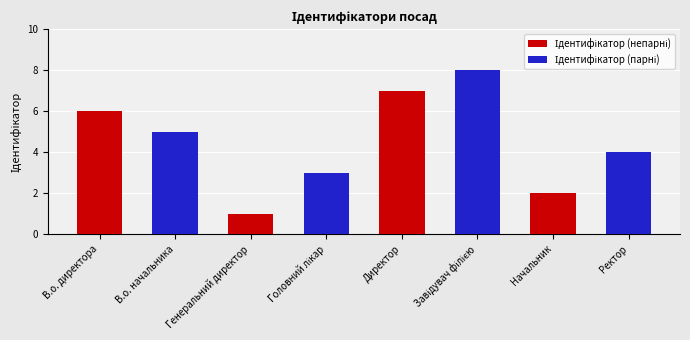

What is the total value across all series at В.о. директора?

11